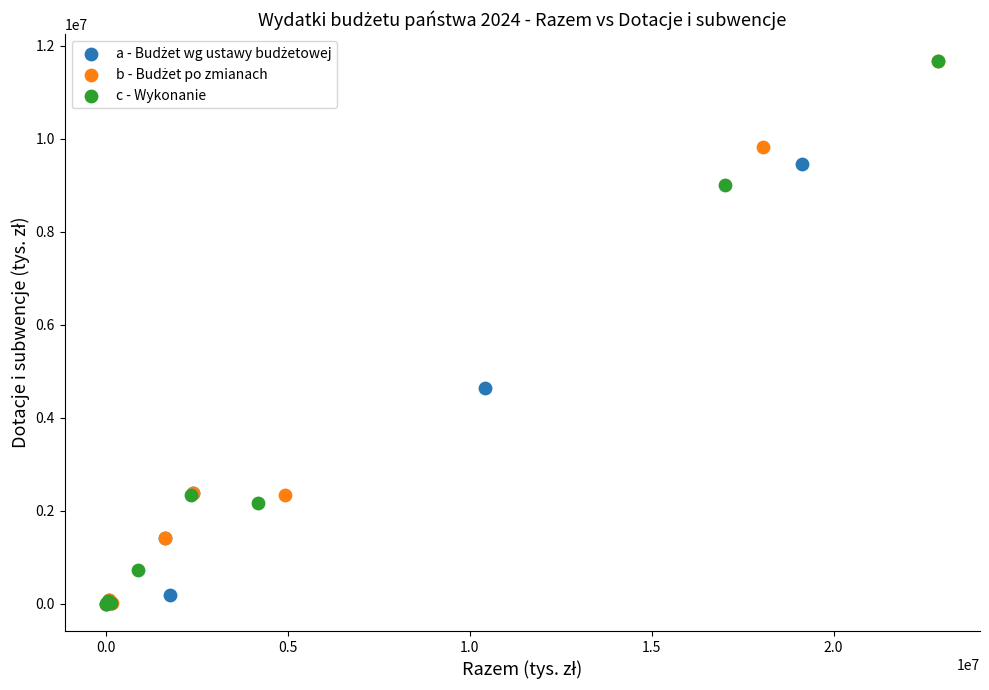

Which series has the largest Y range (max minus min)?

c - Wykonanie